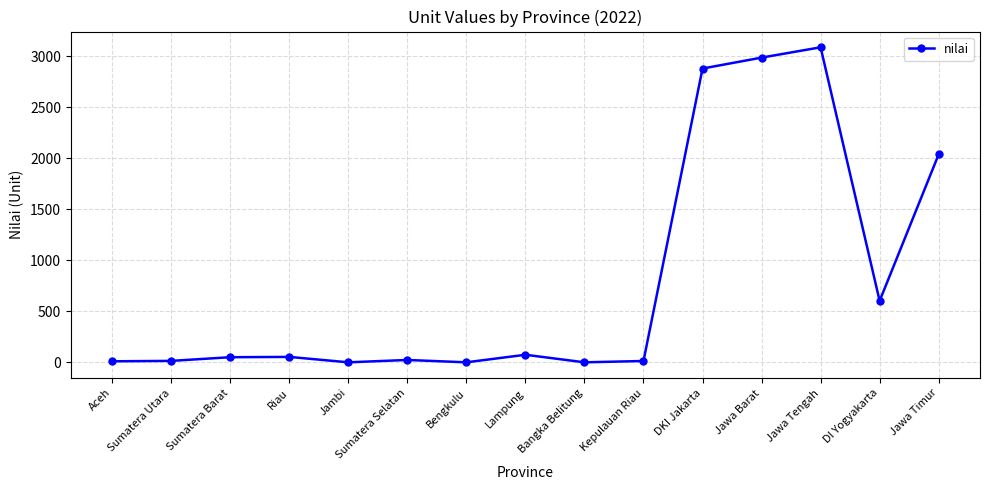

Does the chart display data point markers on the line(s)?

Yes